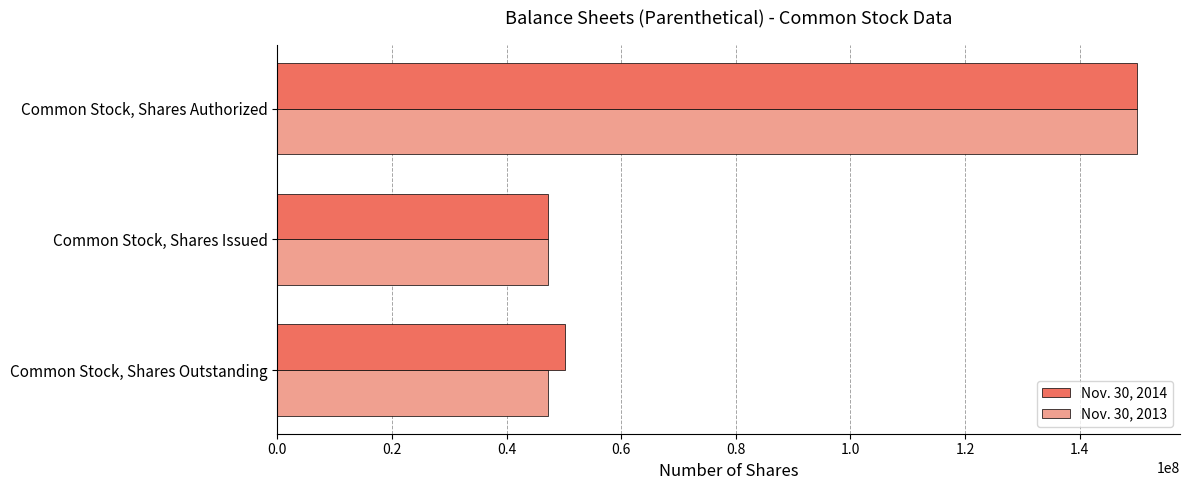

What is the difference between the maximum and second lowest values in the Nov. 30, 2013 series?

102700000